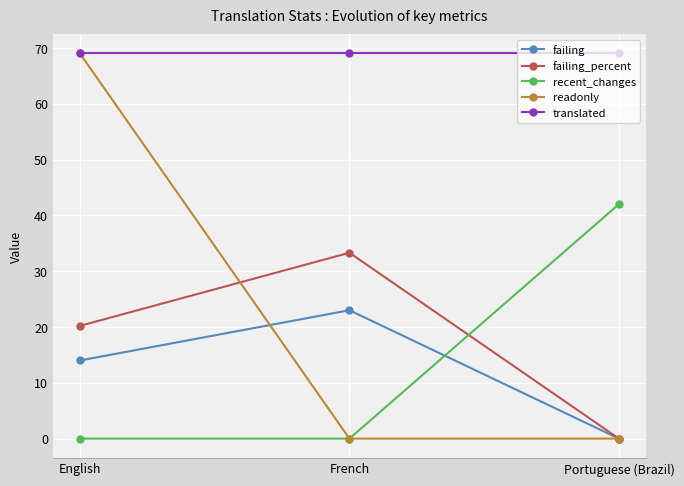

True or false: failing has a value of 18.9 at English.

False